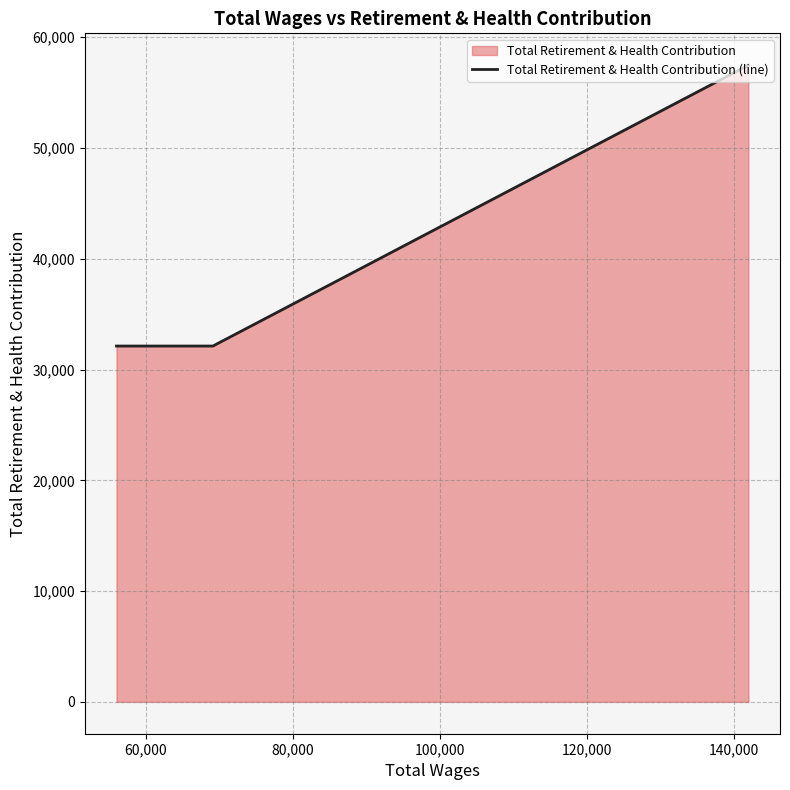

Reading left to right, list all the values displayed in this chart.

32124	32124	32124	32124	57479